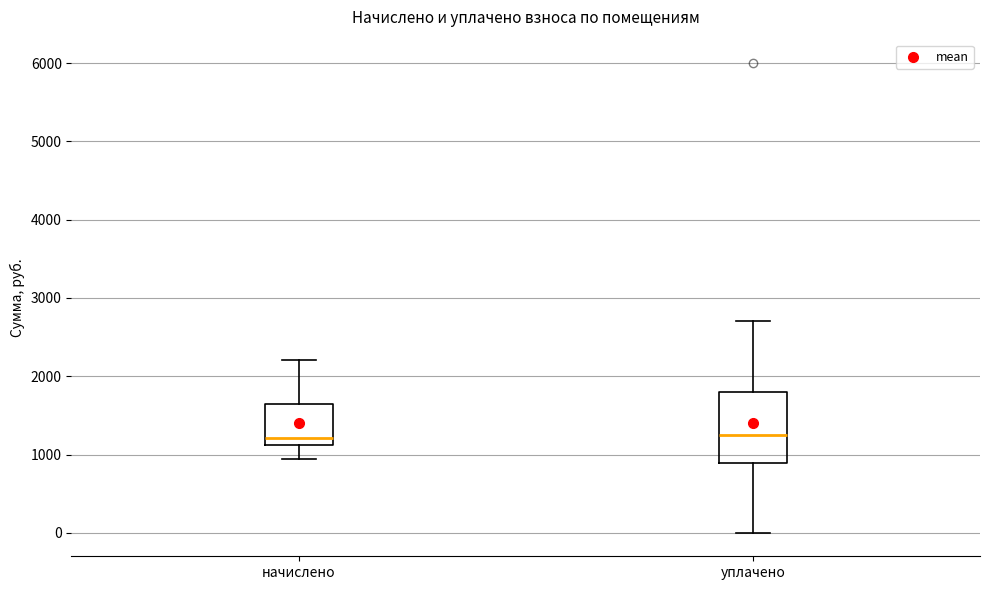

Where does the lower whisker of the box for начислено end on the y-axis? The values are not printed on the chart, so give them approximately, as read against the axis.

900